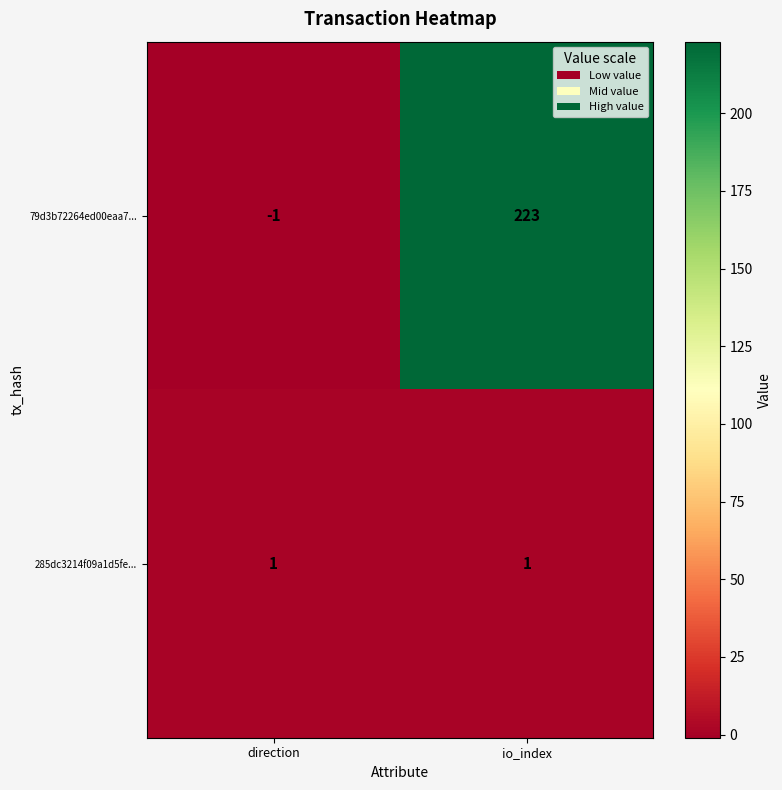

Reading left to right, what are all the values shown in this chart?

79d3b72264ed00eaa7...: -1	223
285dc3214f09a1d5fe...: 1	1